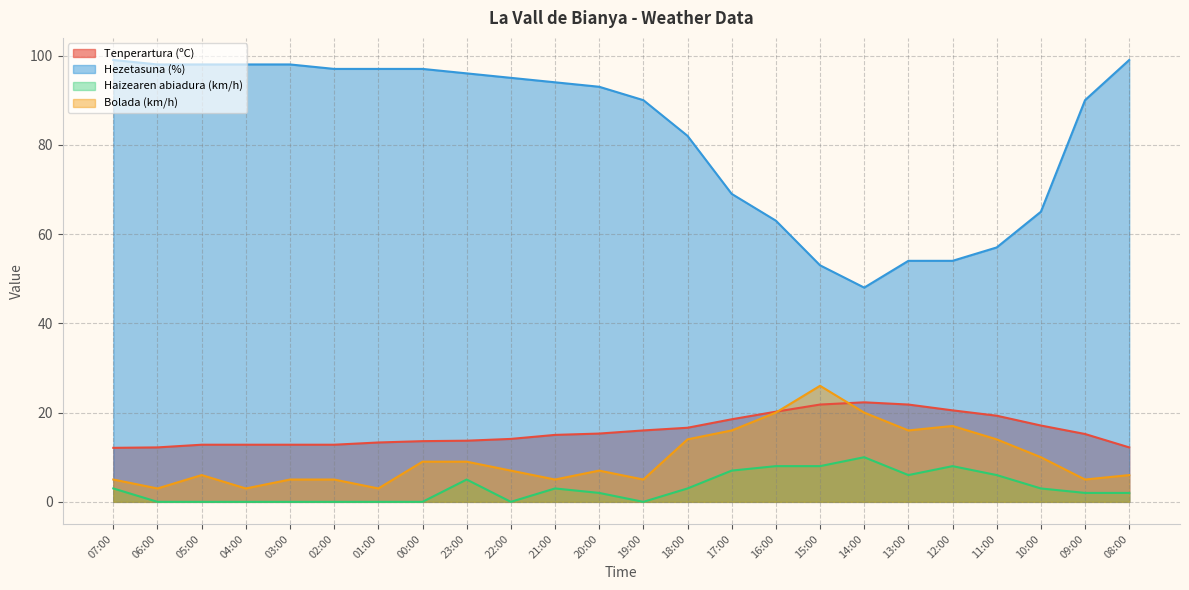

Which has a higher value, 01:00 or 03:00?

01:00